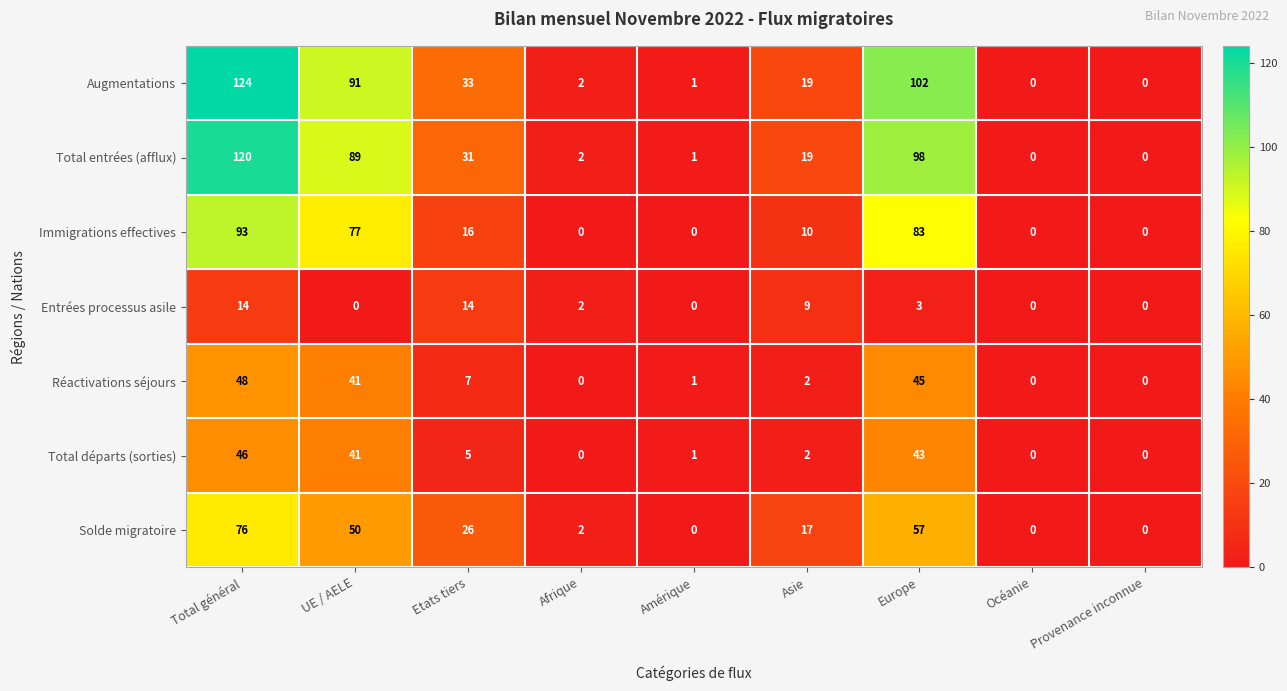

List the series in order of their peak value, highest first.

Augmentations, Total entrées (afflux), Immigrations effectives, Solde migratoire, Réactivations séjours, Total départs (sorties), Entrées processus asile